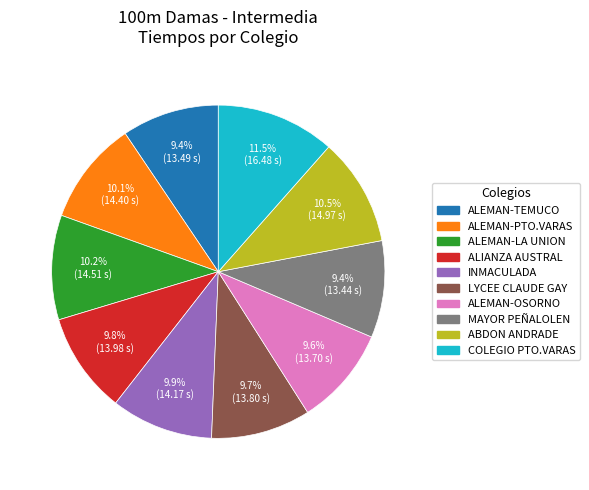

Count the number of slices in the pie.

10